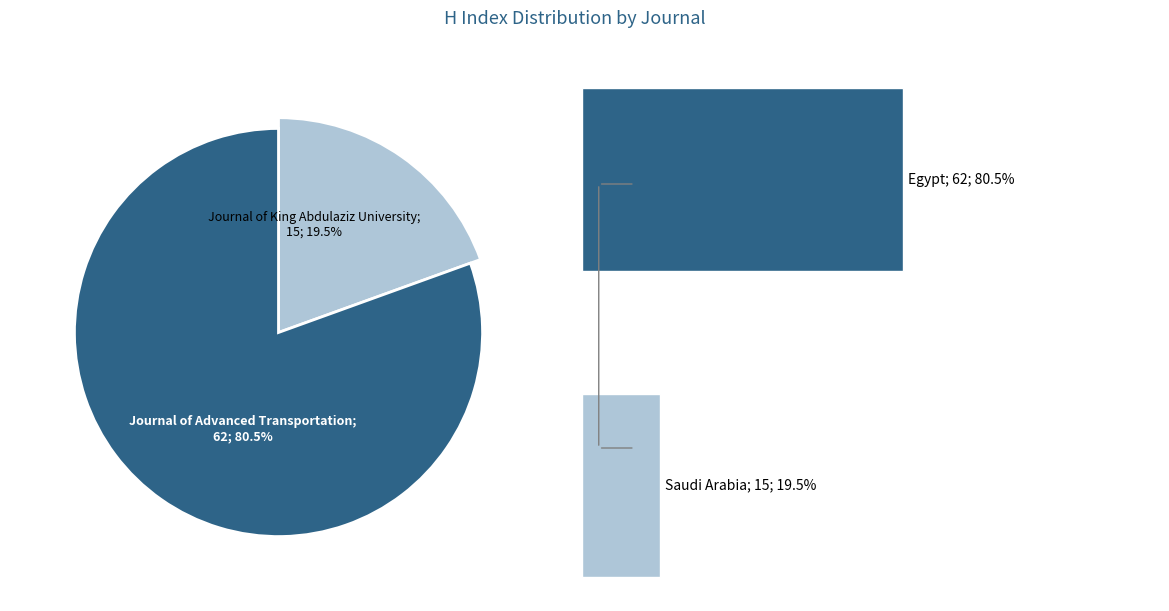

To the nearest percent, what portion does Journal of King Abdulaziz University represent?

19%